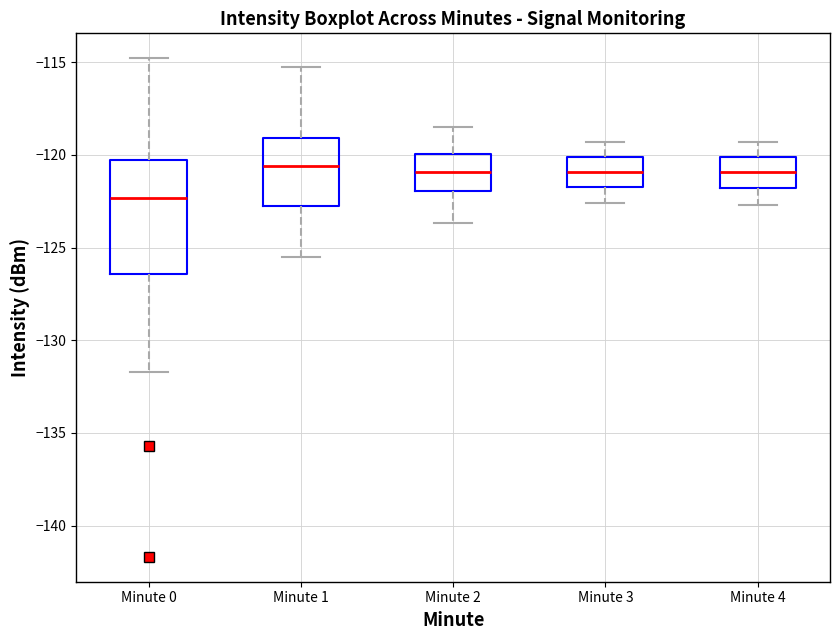

Where is the lower edge of the box for Minute 2 on the y-axis? The values are not printed on the chart, so give them approximately, as read against the axis.

-122.0